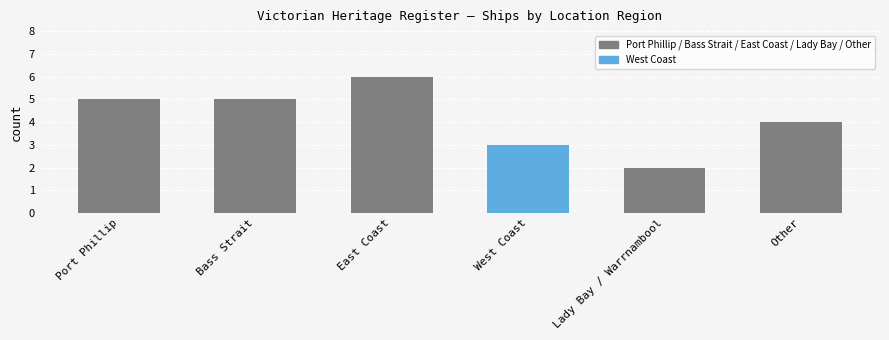

What is the label of the 4th bar from the right?

East Coast